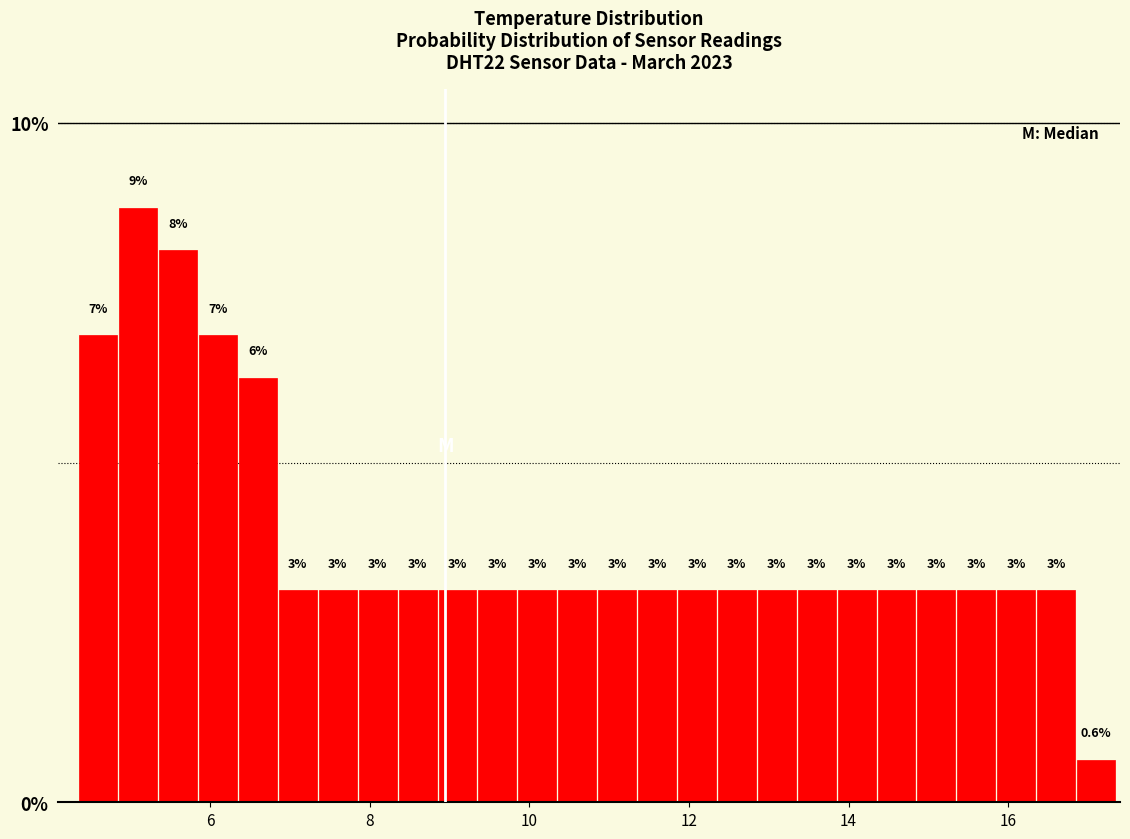

Around what value on the x-axis is the tallest bar? Give the approximate position of its centre, as read against the axis.

5.2